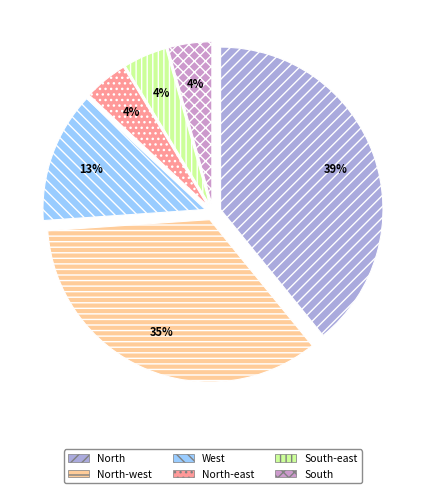

How many segments does this pie chart have?

6